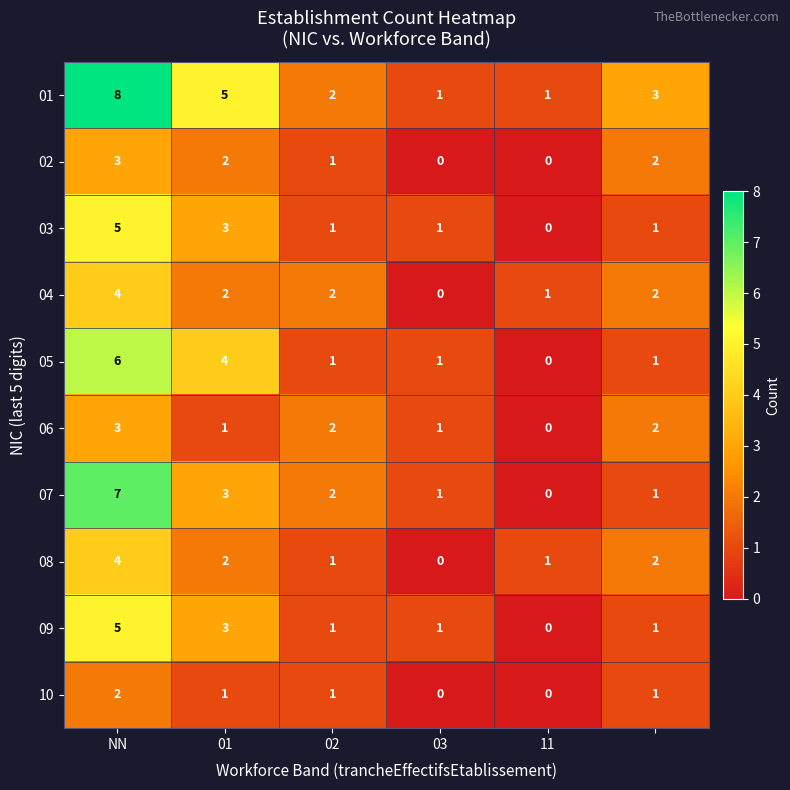

At how many categories does at least one series exceed 0?

6